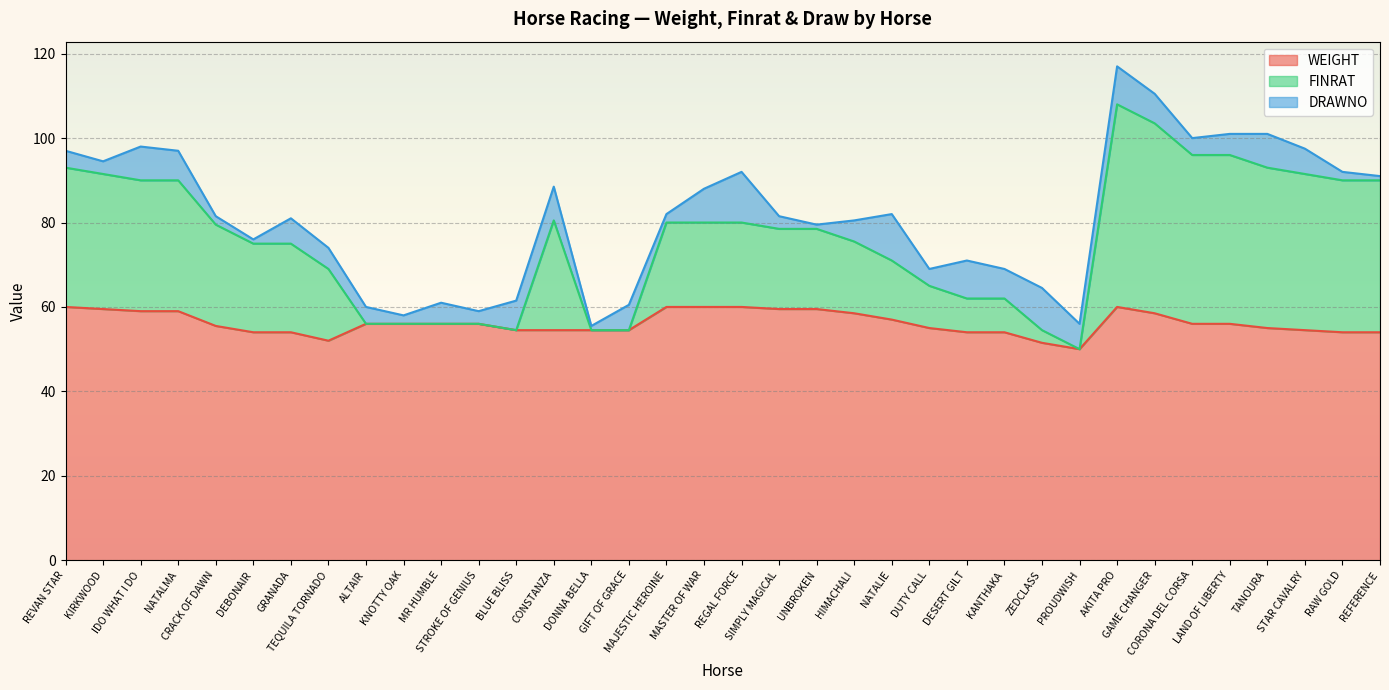

Between REGAL FORCE and CORONA DEL CORSA, which series saw the biggest shift?

FINRAT